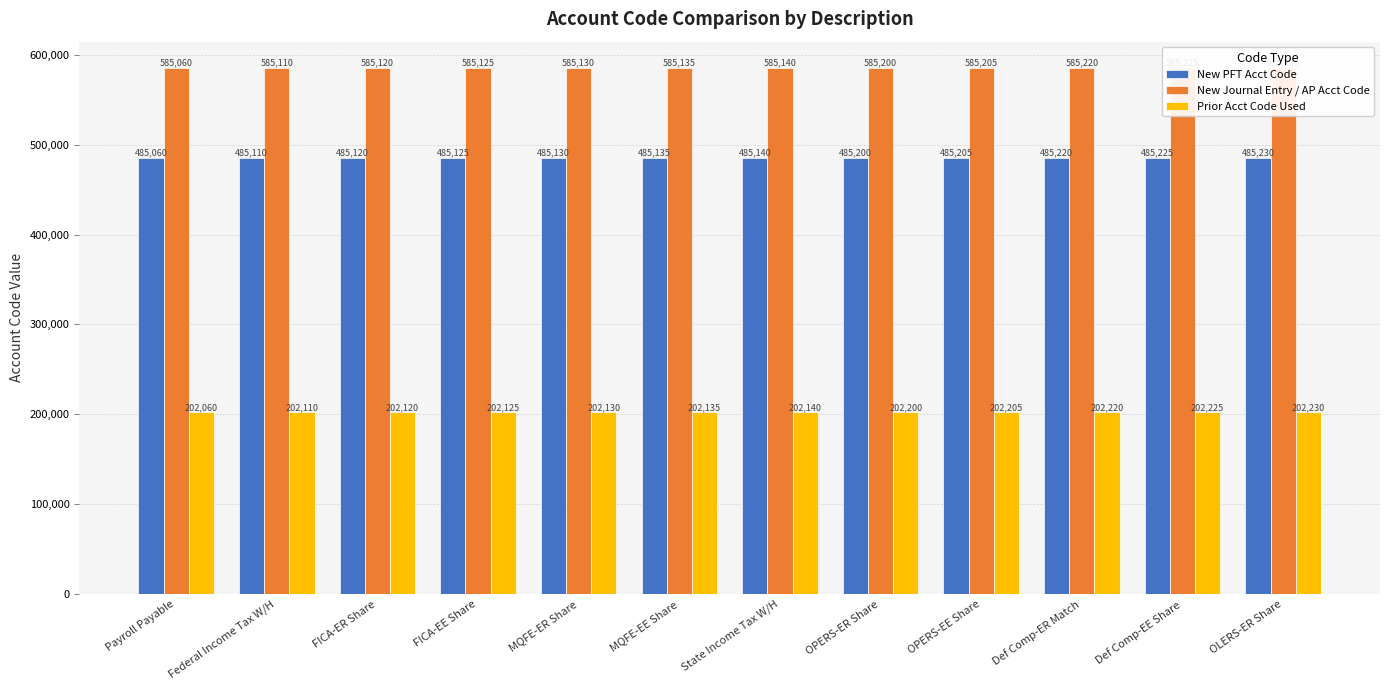

The value of Prior Acct Code Used at MQFE-EE Share is 69121. True or false?

False